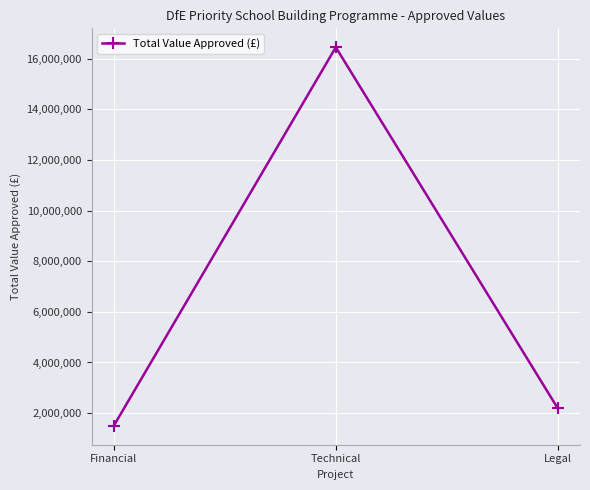

Reading right to left, what are all the values shown in this chart?

Legal=2187500	Technical=16445000	Financial=1500000